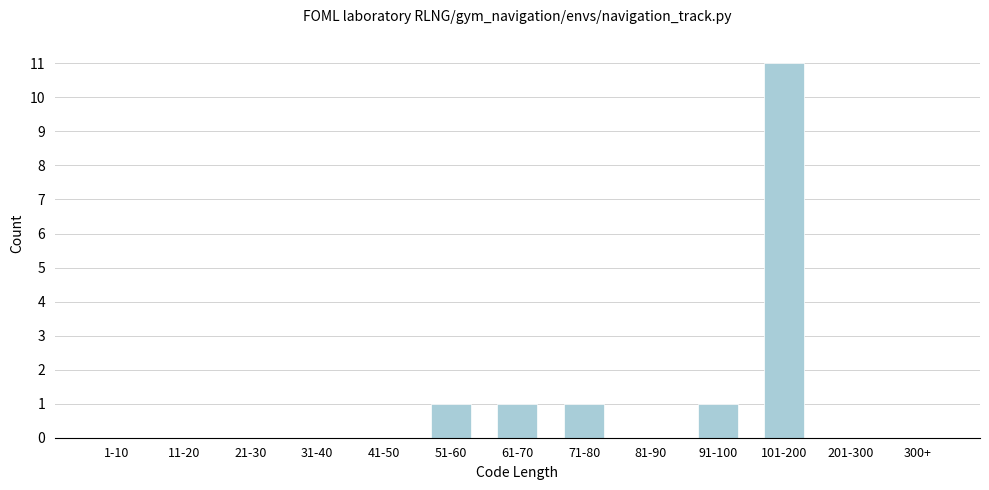

Reading left to right, transcribe all the data shown in this chart.

1-10=0	11-20=0	21-30=0	31-40=0	41-50=0	51-60=1	61-70=1	71-80=1	81-90=0	91-100=1	101-200=11	201-300=0	300+=0